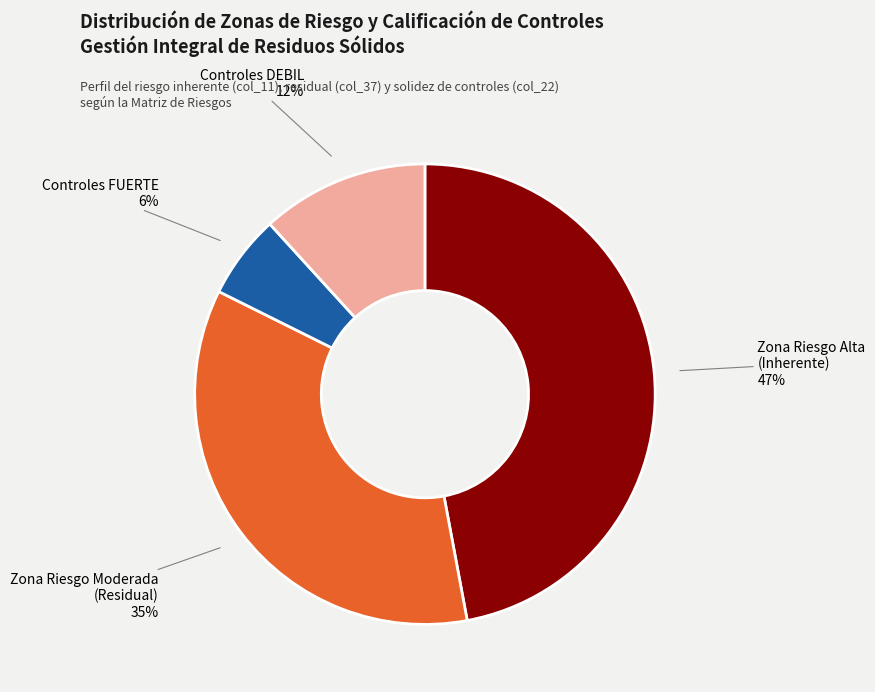

Is there any slice that represents more than half of the pie?

No